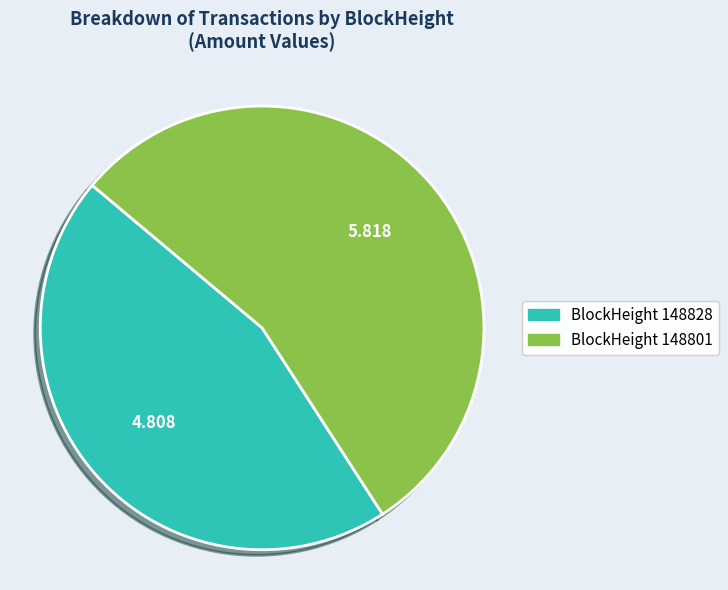

Is there any slice that represents more than half of the pie?

Yes